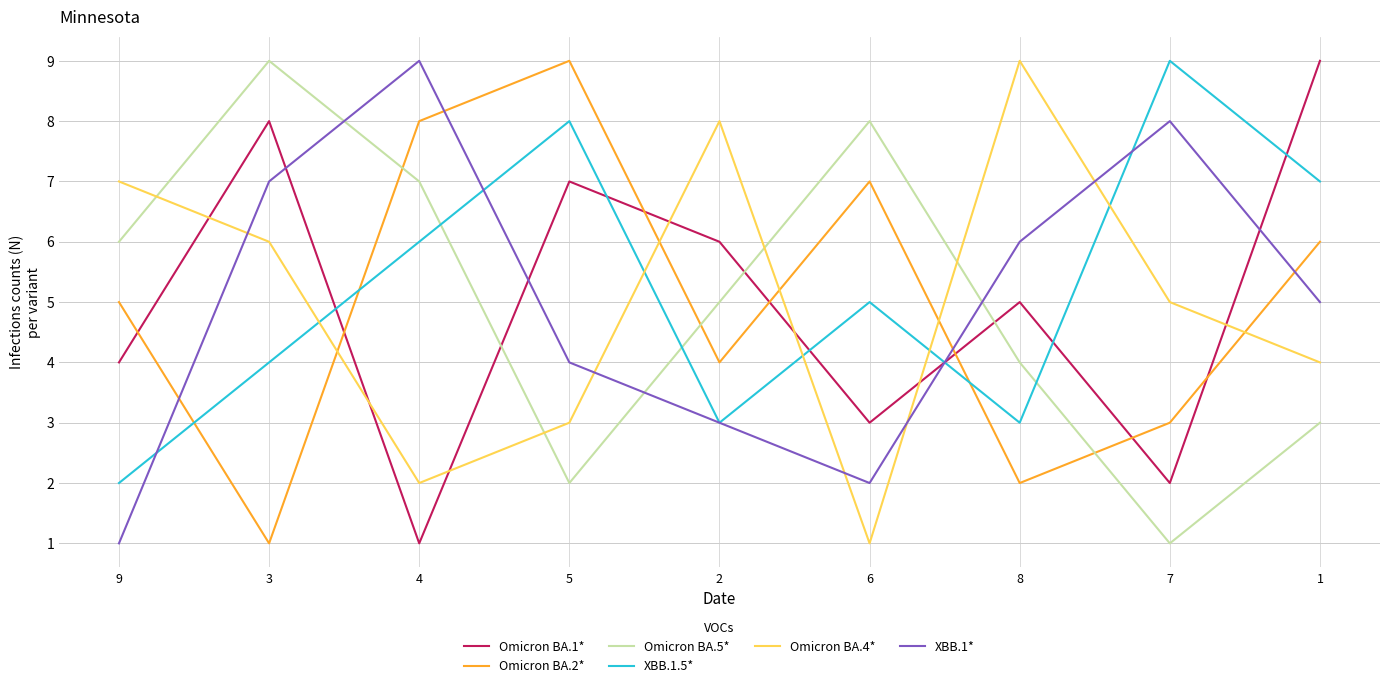

What are all the series names shown in the legend?

Omicron BA.1*, Omicron BA.2*, Omicron BA.5*, XBB.1.5*, Omicron BA.4*, XBB.1*